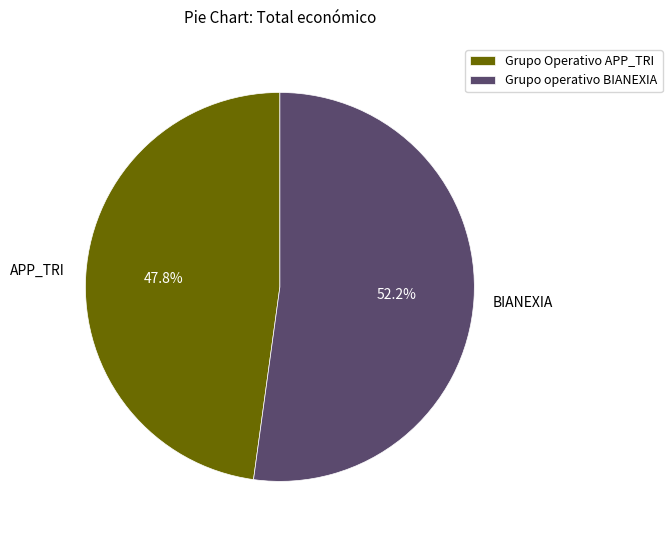

Which category has the smallest portion of the pie?

Grupo Operativo APP_TRI